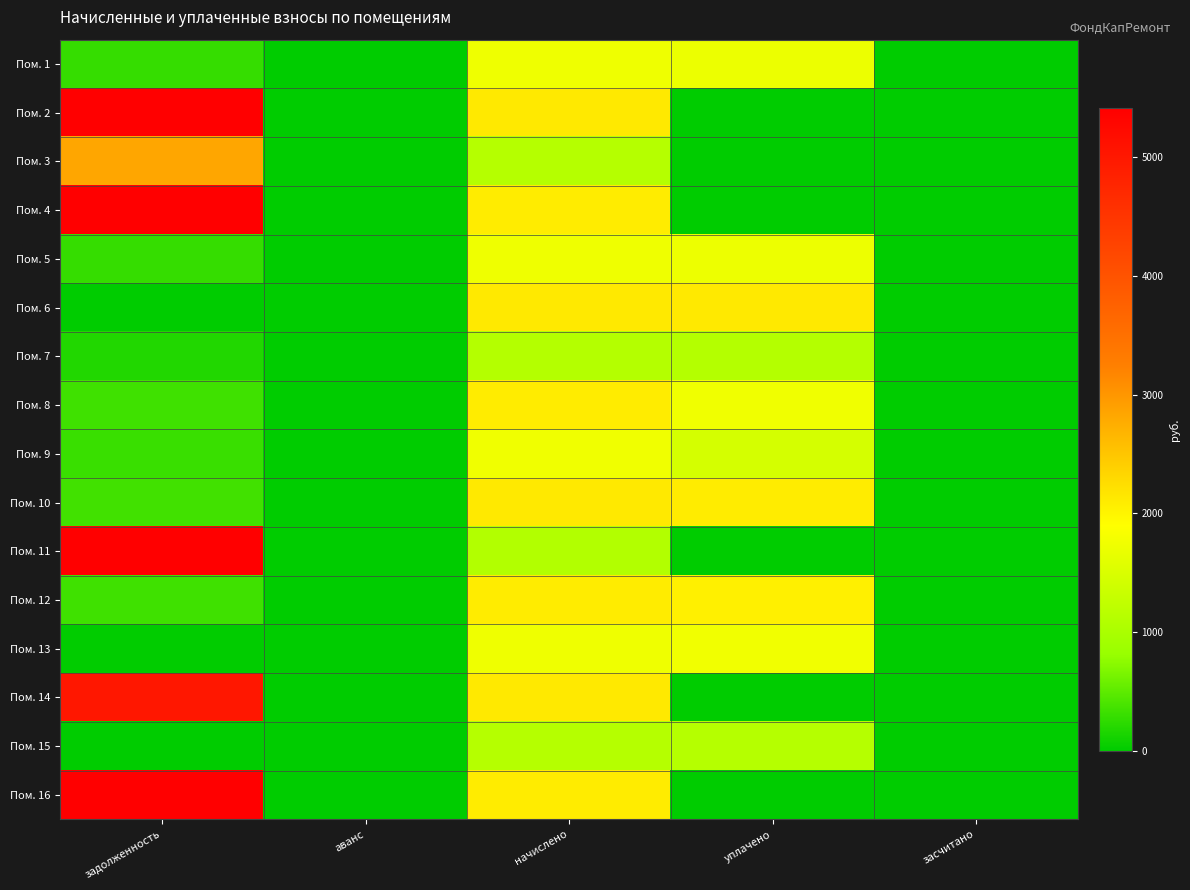

Reading right to left, extract all data points from this chart.

Пом. 1: засчитано=0.0	уплачено=1696.7	начислено=1729.4	аванс=0.0	задолженность=288.2
Пом. 2: засчитано=0.0	уплачено=0.0	начислено=2116.9	аванс=0.0	задолженность=8985.0
Пом. 3: засчитано=0.0	уплачено=0.0	начислено=1112.3	аванс=0.0	задолженность=2835.3
Пом. 4: засчитано=0.0	уплачено=0.0	начислено=2088.2	аванс=0.0	задолженность=41966.7
Пом. 5: засчитано=0.0	уплачено=1707.6	начислено=1729.4	аванс=0.0	задолженность=288.2
Пом. 6: засчитано=0.0	уплачено=2120.5	начислено=2120.5	аванс=0.0	задолженность=0.0
Пом. 7: засчитано=0.0	уплачено=1108.7	начислено=1108.7	аванс=0.0	задолженность=184.8
Пом. 8: засчитано=0.0	уплачено=1740.2	начислено=2088.2	аванс=0.0	задолженность=348.0
Пом. 9: засчитано=0.0	уплачено=1447.2	начислено=1736.6	аванс=0.0	задолженность=313.9
Пом. 10: засчитано=0.0	уплачено=2083.9	начислено=2124.1	аванс=0.0	задолженность=354.0
Пом. 11: засчитано=0.0	уплачено=0.0	начислено=1087.1	аванс=0.0	задолженность=21848.6
Пом. 12: засчитано=0.0	уплачено=2048.7	начислено=2088.2	аванс=0.0	задолженность=348.1
Пом. 13: засчитано=0.0	уплачено=1750.3	начислено=1729.4	аванс=0.0	задолженность=20.5
Пом. 14: засчитано=0.0	уплачено=0.0	начислено=2116.9	аванс=0.0	задолженность=5018.6
Пом. 15: засчитано=0.0	уплачено=1114.1	начислено=1114.1	аванс=0.0	задолженность=0.0
Пом. 16: засчитано=0.0	уплачено=0.0	начислено=2088.2	аванс=0.0	задолженность=41966.7